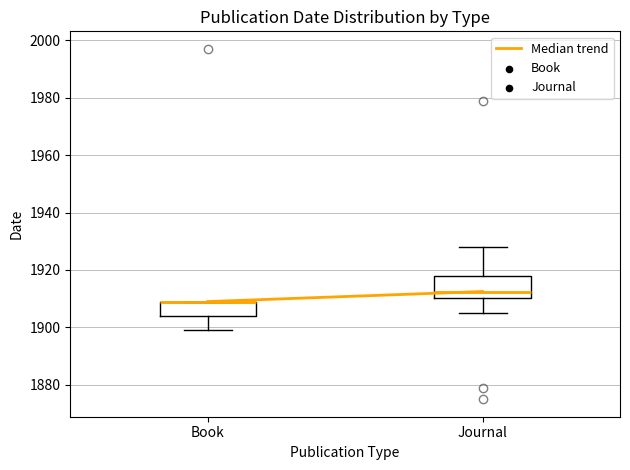

Comparing the boxes themselves (not the whiskers), which one is the tallest?

Journal